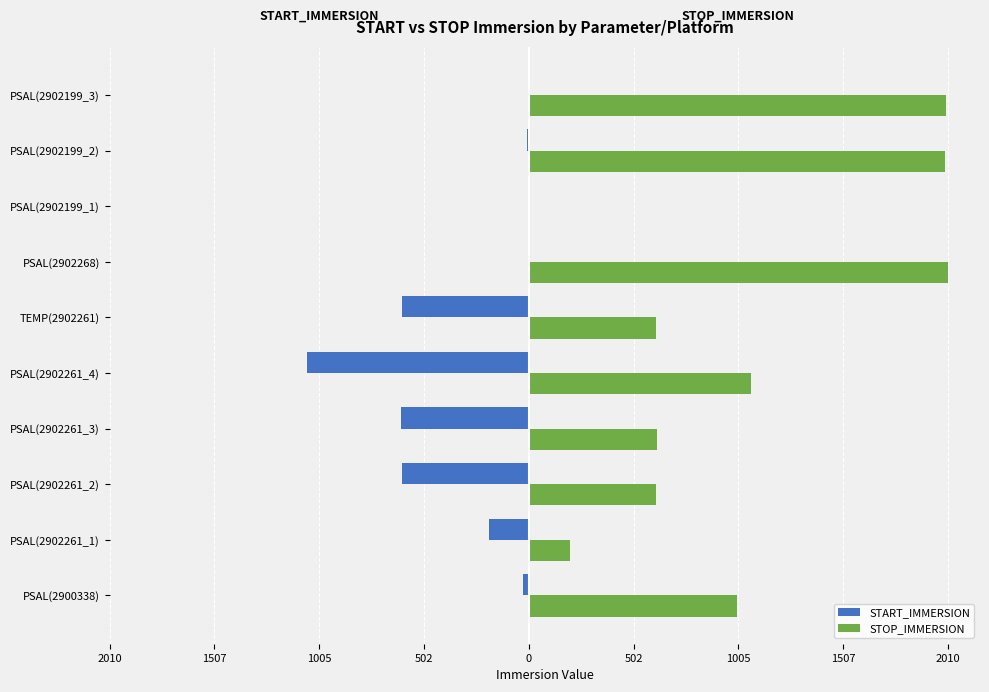

What are all the series names shown in the legend?

START_IMMERSION, STOP_IMMERSION